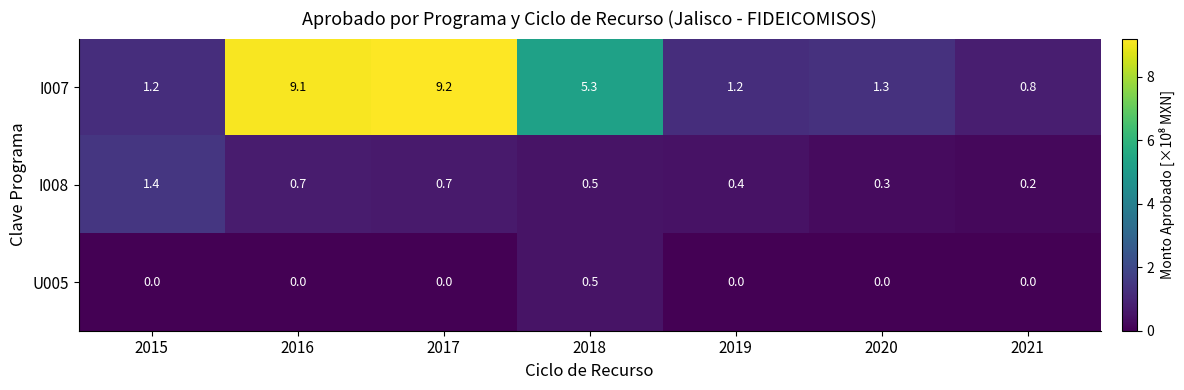

List the series in order of their peak value, highest first.

I007, I008, U005